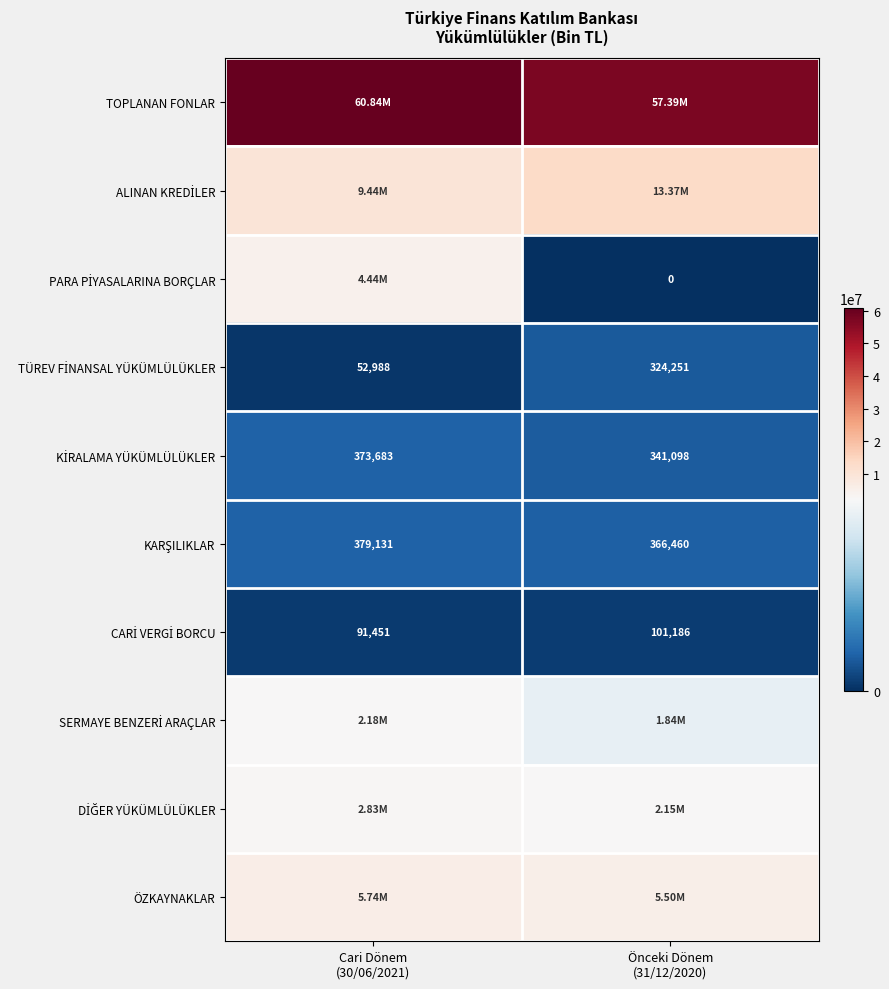

Which label corresponds to the largest value in the chart?

Cari Dönem
(30/06/2021)